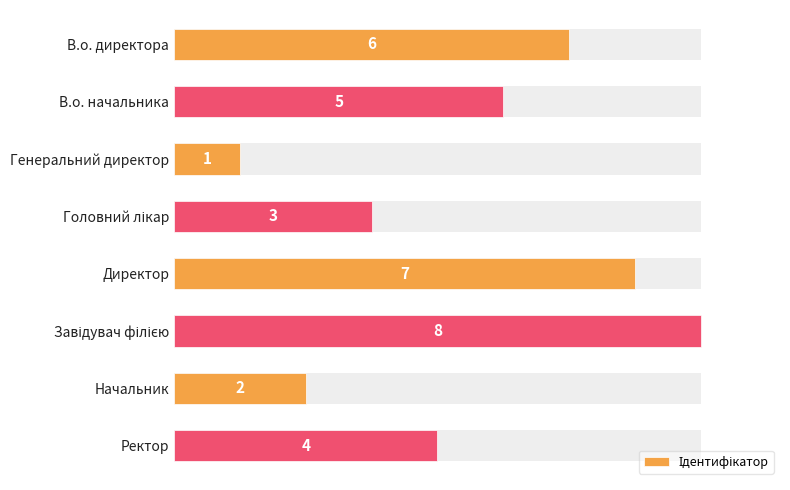

How many values are below 5?

4